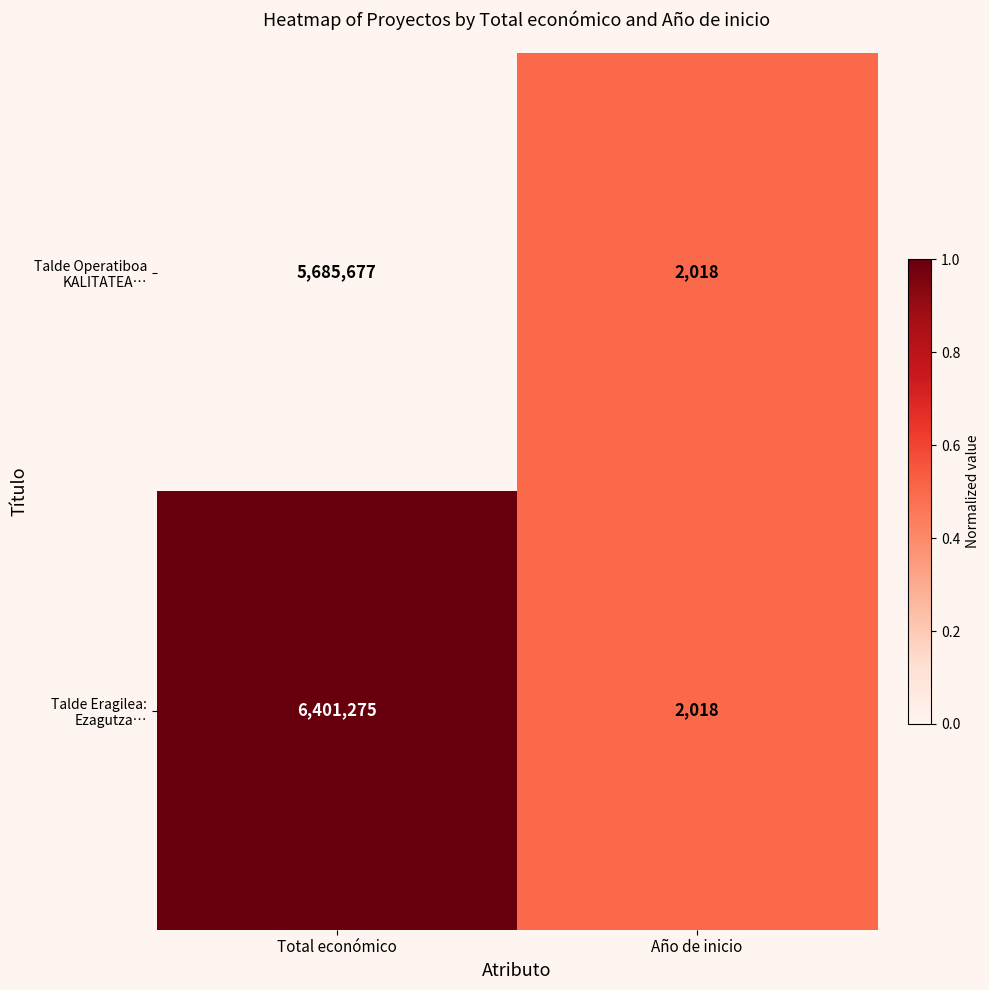

What is the difference between the highest and lowest values at Total económico?

715598